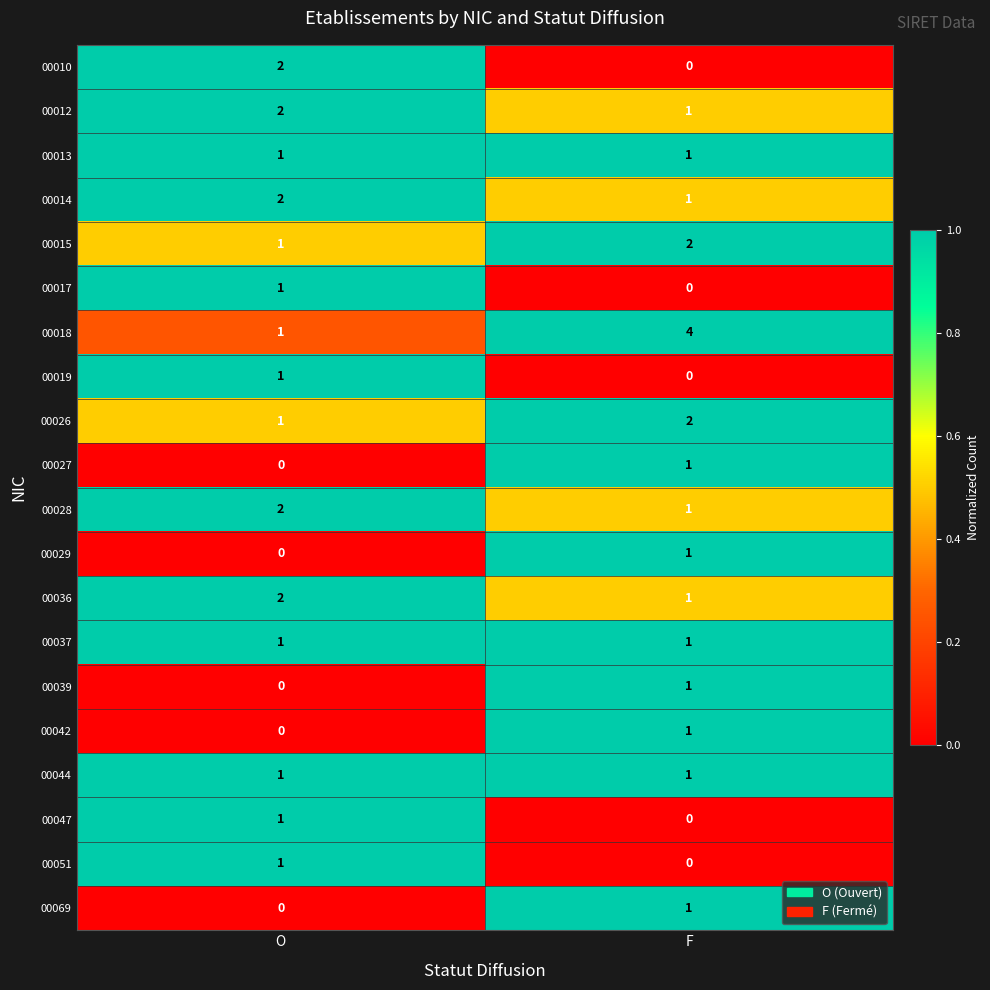

Which category has the highest value across all series?

F